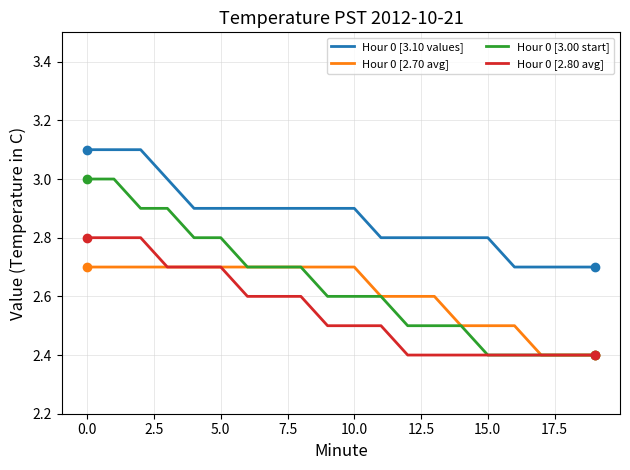

True or false: Hour 0 [2.70 avg] and Hour 0 [3.10 values] intersect in this chart.

False